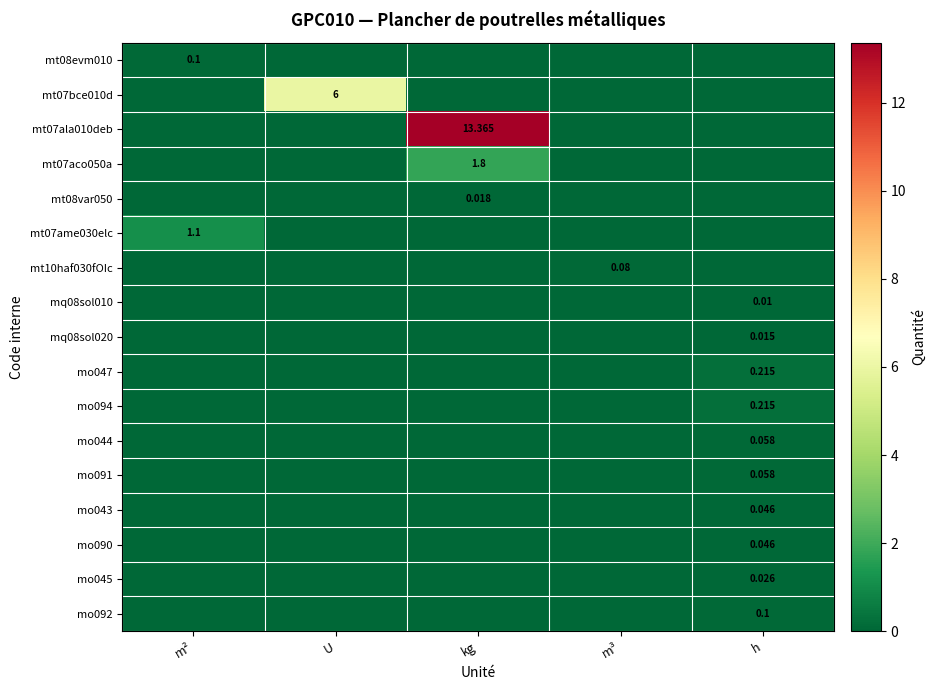

How many distinct data groups are displayed?

17